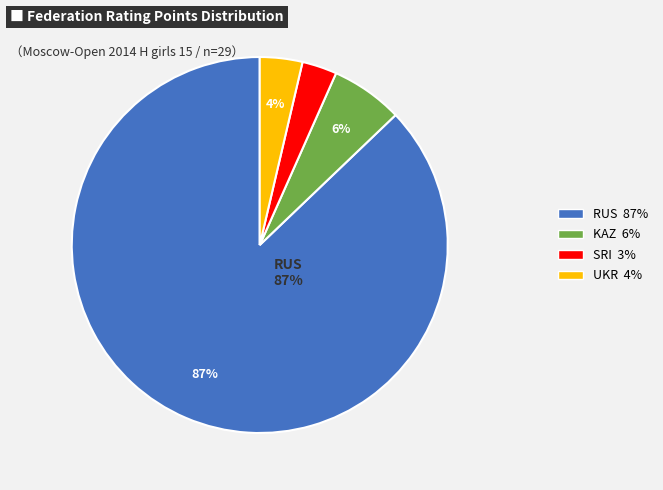

Is there any slice that represents more than half of the pie?

Yes